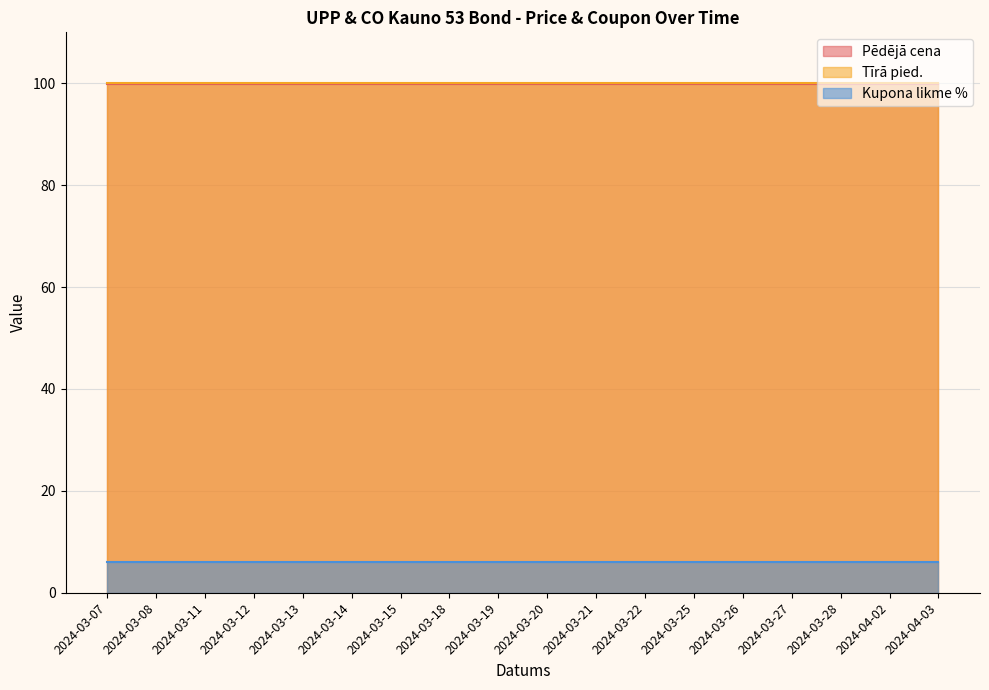

Reading left to right, what are all the values shown in this chart?

Pēdējā cena: 2024-03-07=99.9	2024-03-08=99.9	2024-03-11=99.9	2024-03-12=99.9	2024-03-13=99.9	2024-03-14=99.9	2024-03-15=99.9	2024-03-18=99.9	2024-03-19=99.9	2024-03-20=99.9	2024-03-21=99.9	2024-03-22=99.9	2024-03-25=99.9	2024-03-26=99.9	2024-03-27=99.9	2024-03-28=99.9	2024-04-02=99.9	2024-04-03=99.9
Tīrā pied.: 2024-03-07=100.0	2024-03-08=100.0	2024-03-11=100.0	2024-03-12=100.0	2024-03-13=100.0	2024-03-14=100.0	2024-03-15=100.0	2024-03-18=100.0	2024-03-19=100.0	2024-03-20=100.0	2024-03-21=100.0	2024-03-22=100.0	2024-03-25=100.0	2024-03-26=100.0	2024-03-27=100.0	2024-03-28=100.0	2024-04-02=100.0	2024-04-03=100.0
Kupona likme %: 2024-03-07=6.0	2024-03-08=6.0	2024-03-11=6.0	2024-03-12=6.0	2024-03-13=6.0	2024-03-14=6.0	2024-03-15=6.0	2024-03-18=6.0	2024-03-19=6.0	2024-03-20=6.0	2024-03-21=6.0	2024-03-22=6.0	2024-03-25=6.0	2024-03-26=6.0	2024-03-27=6.0	2024-03-28=6.0	2024-04-02=6.0	2024-04-03=6.0